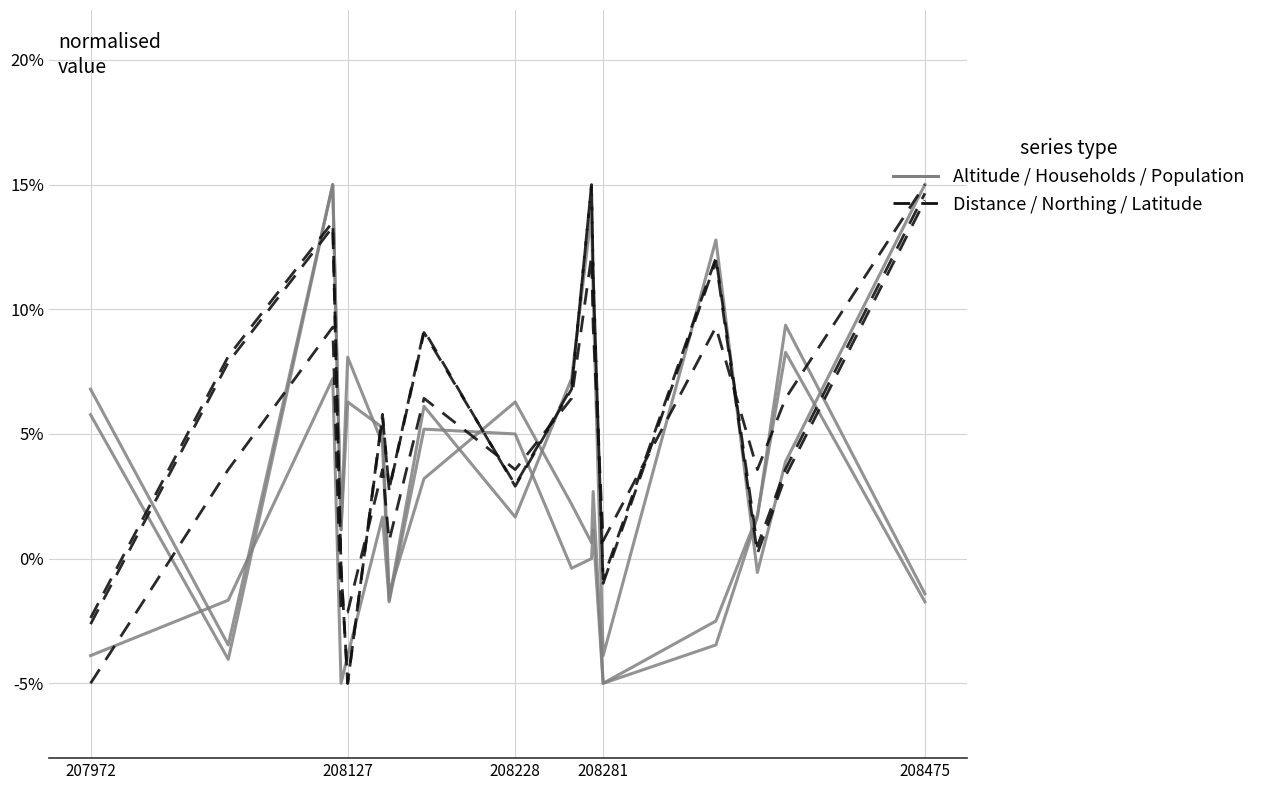

How many lines are shown in the chart?

6